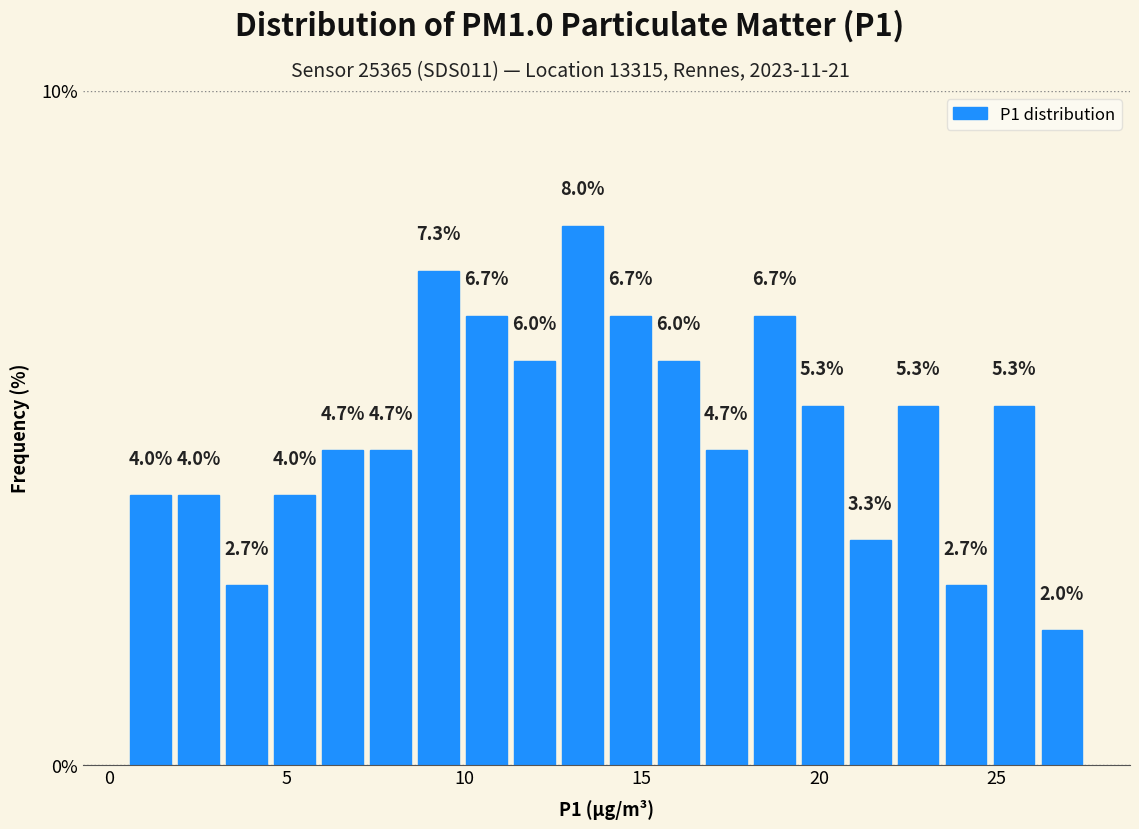

Read against the x-axis, roughly where is the centre of the tallest bar?

13.5